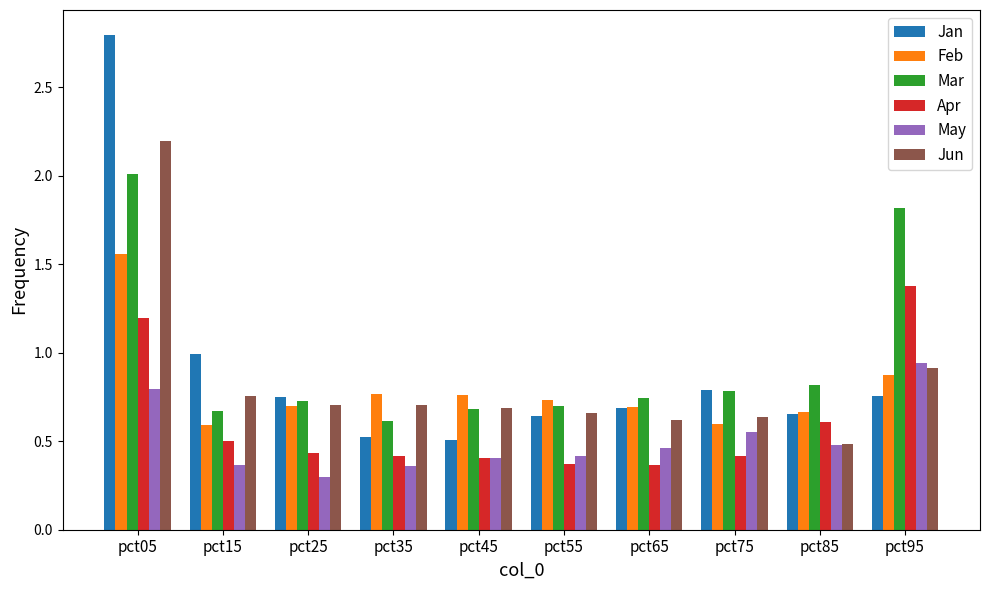

Which series has the widest spread of values?

Jan